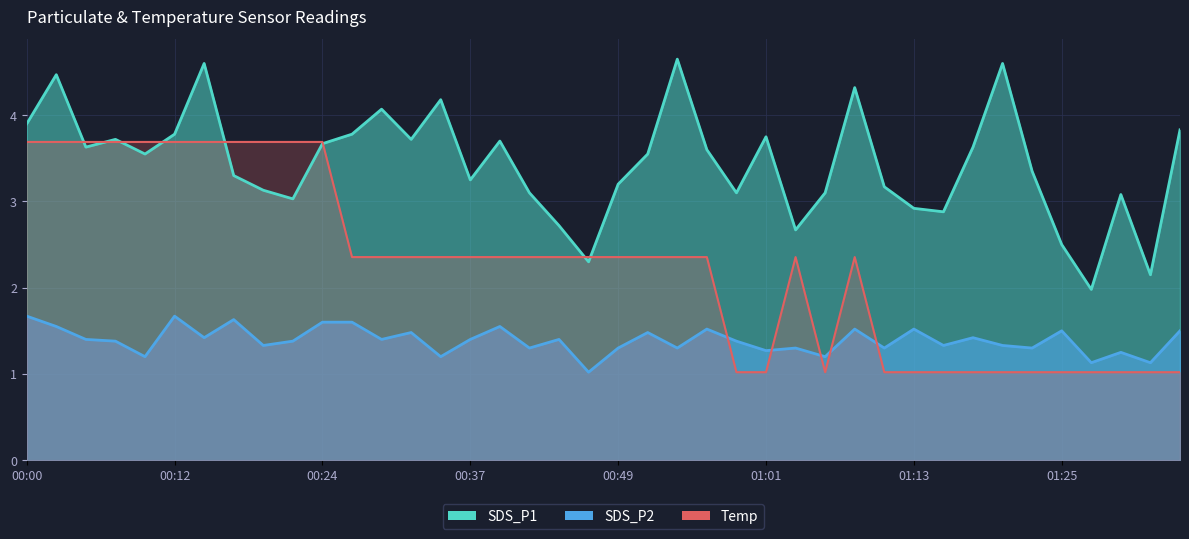

How many values in the Temp series exceed 2?

26